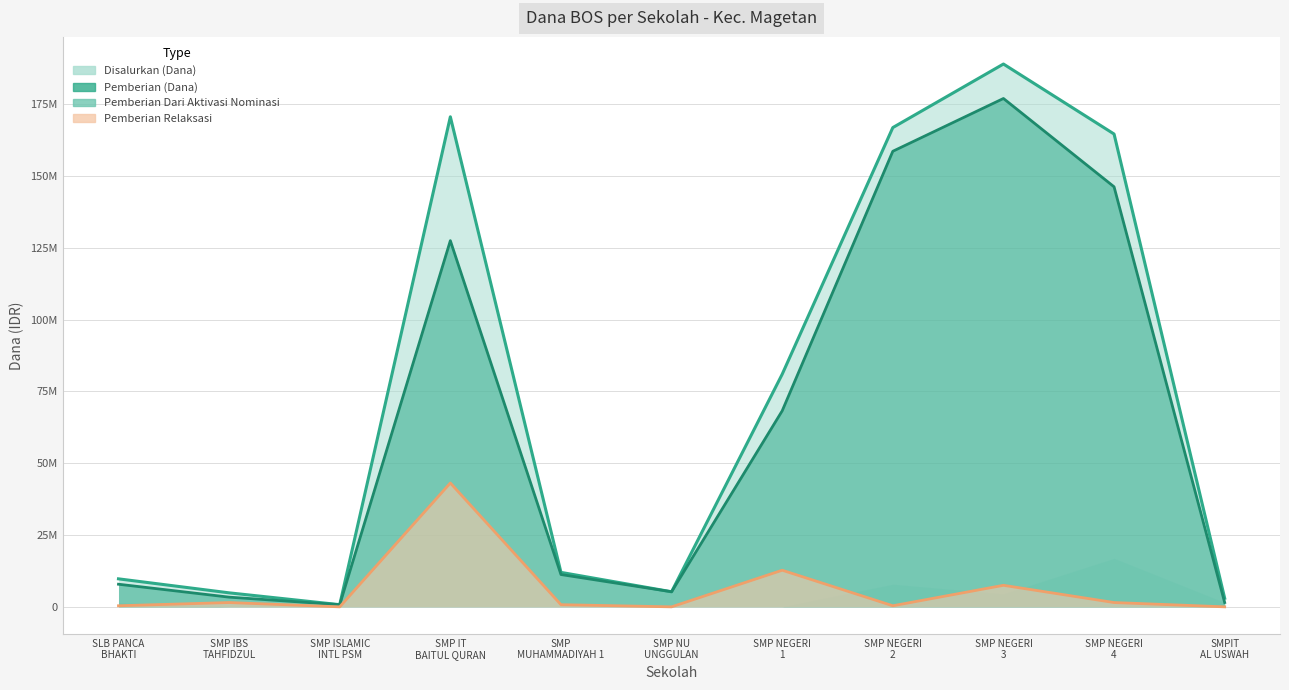

What is the highest value of the Disalurkan (Dana) series?

189000000